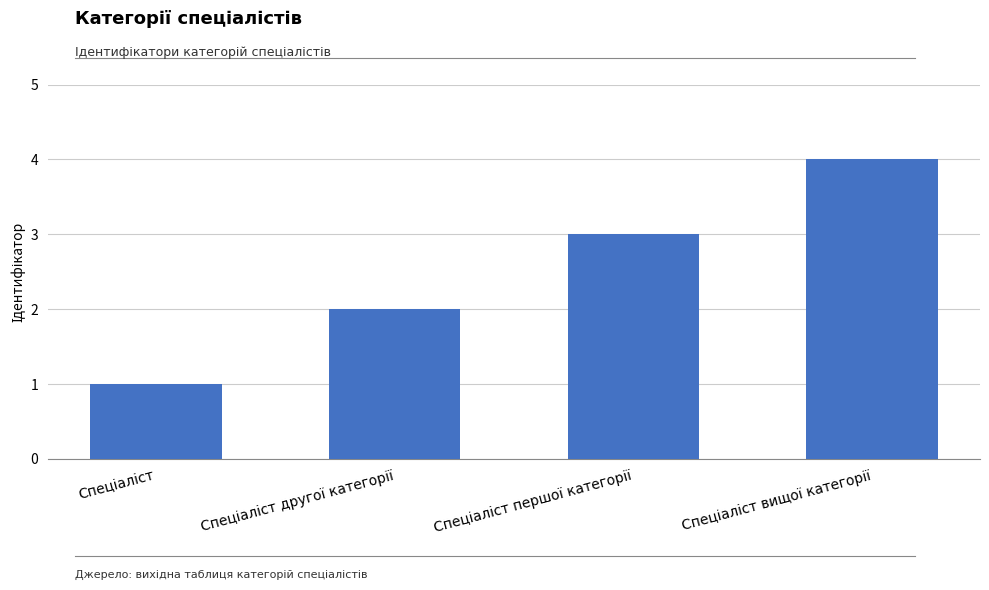

Reading left to right, transcribe all the data shown in this chart.

1	2	3	4